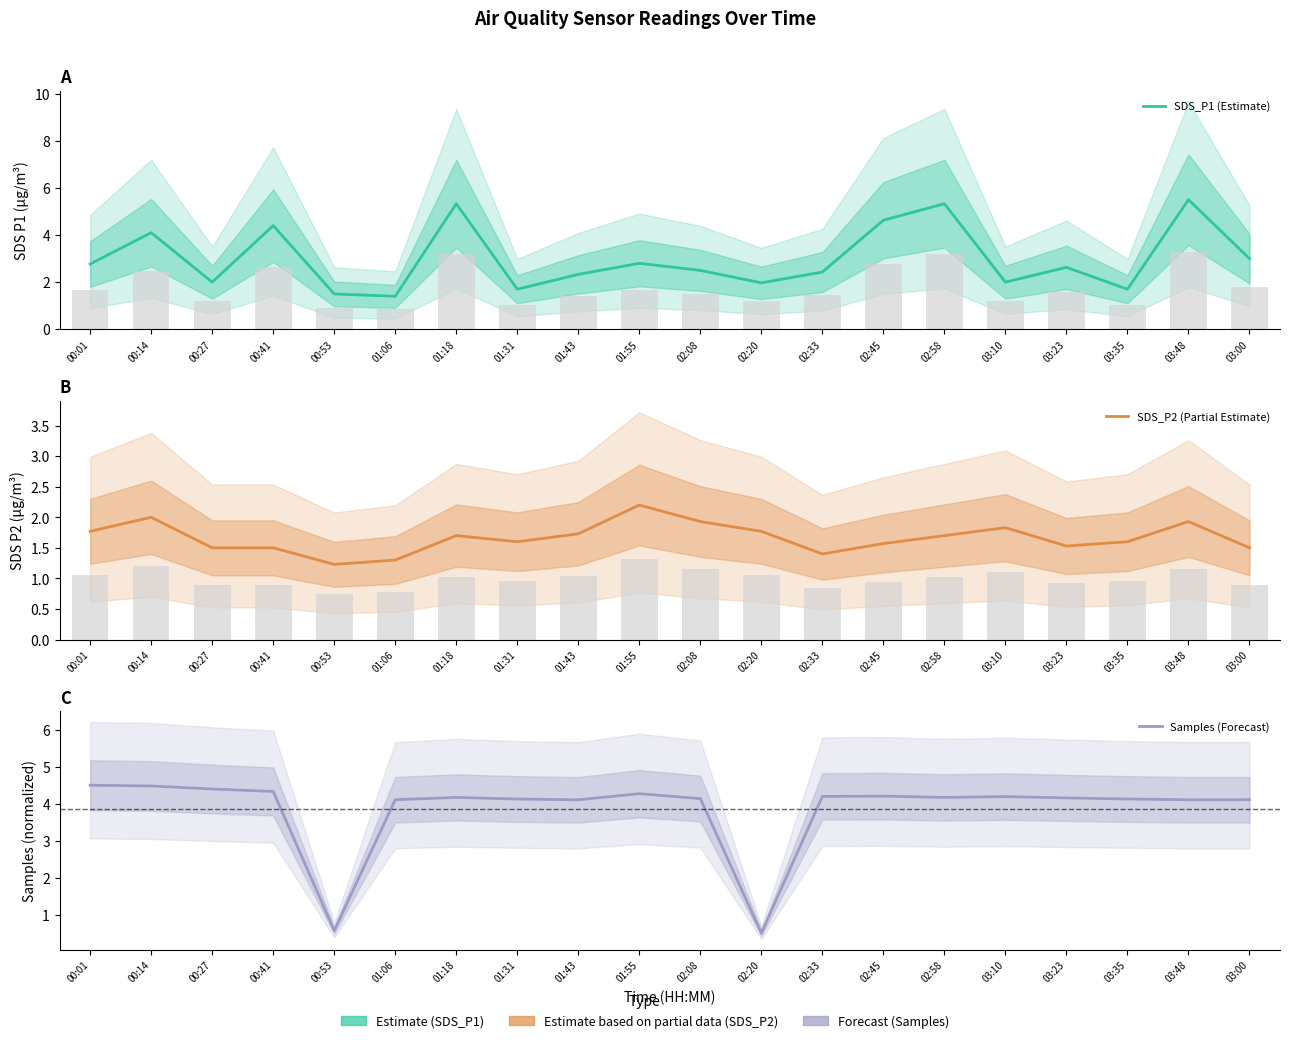

At which label does SDS_P1 (Estimate) first exceed 2?

00:01